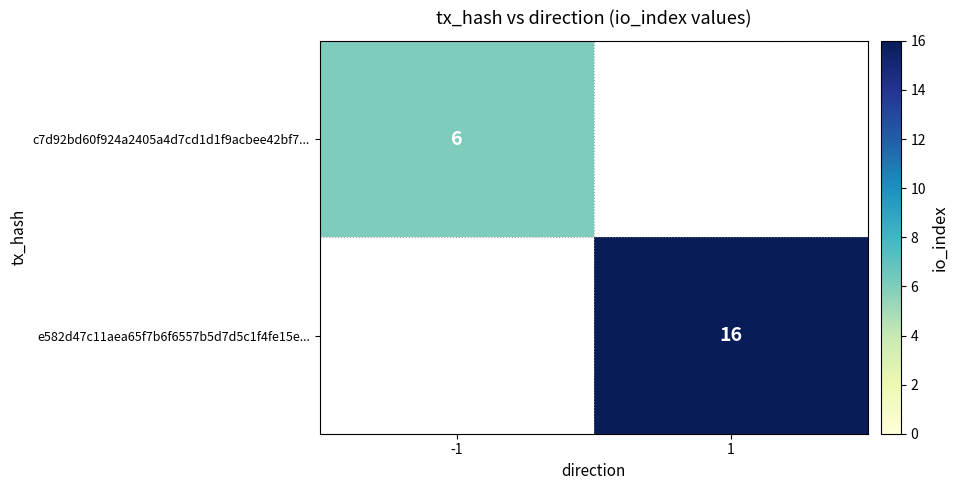

At how many categories does at least one series exceed 11?

1